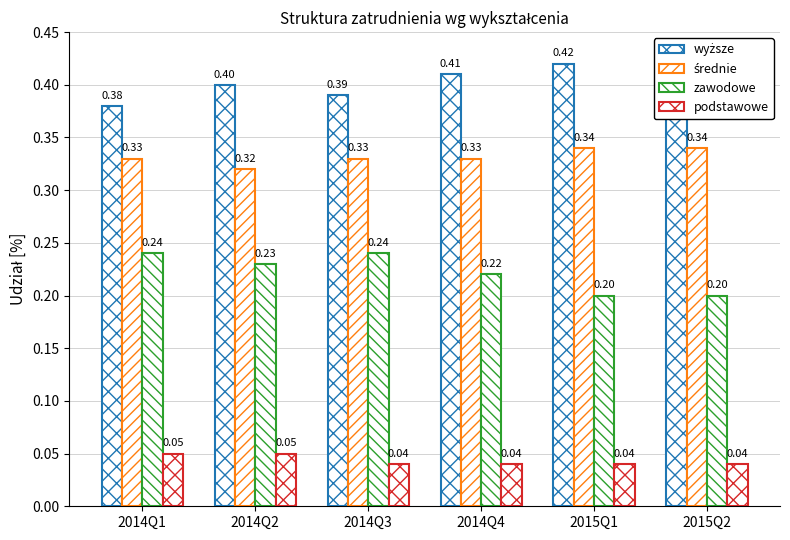

Is it true that podstawowe equals 0.0 at 2014Q3?

False